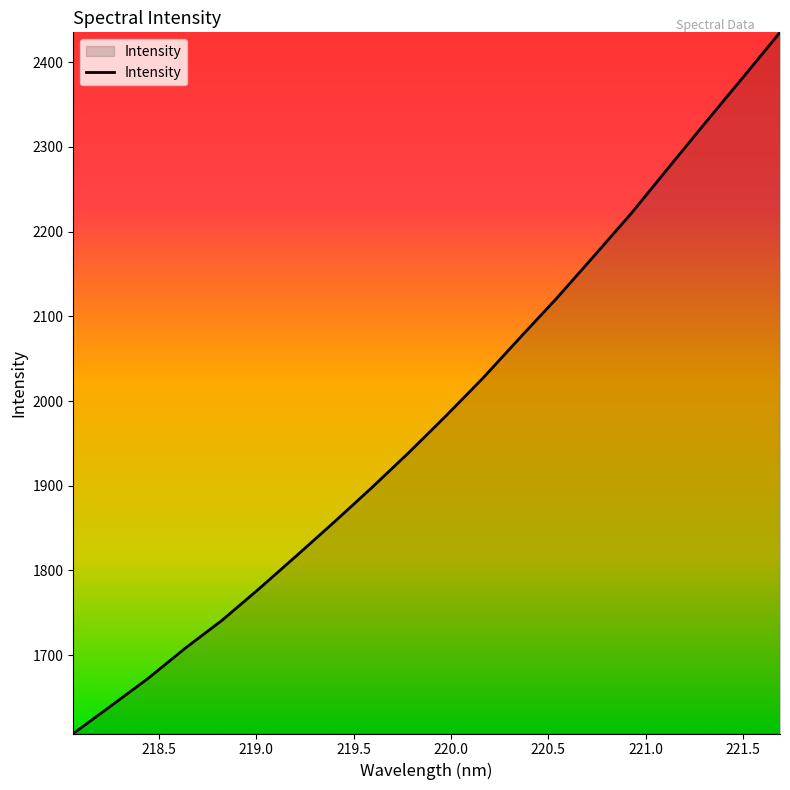

What is the difference between the maximum and minimum values?

827.4